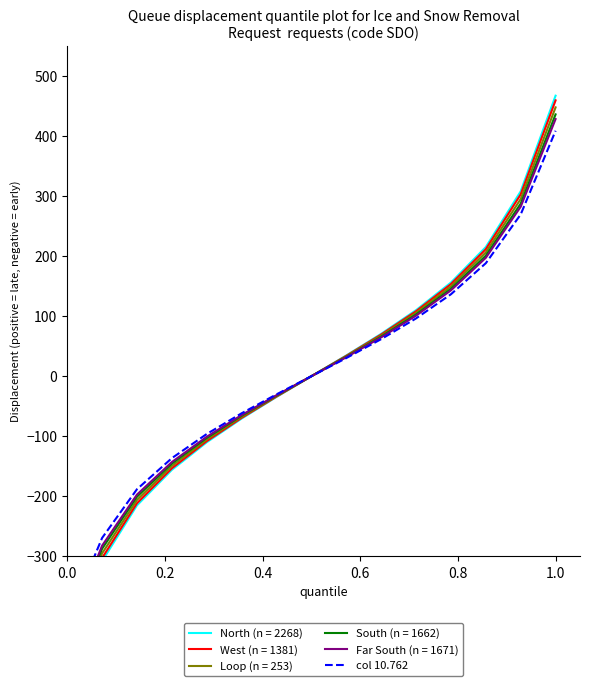

What is the value of the 5th point from the left?

-96.2